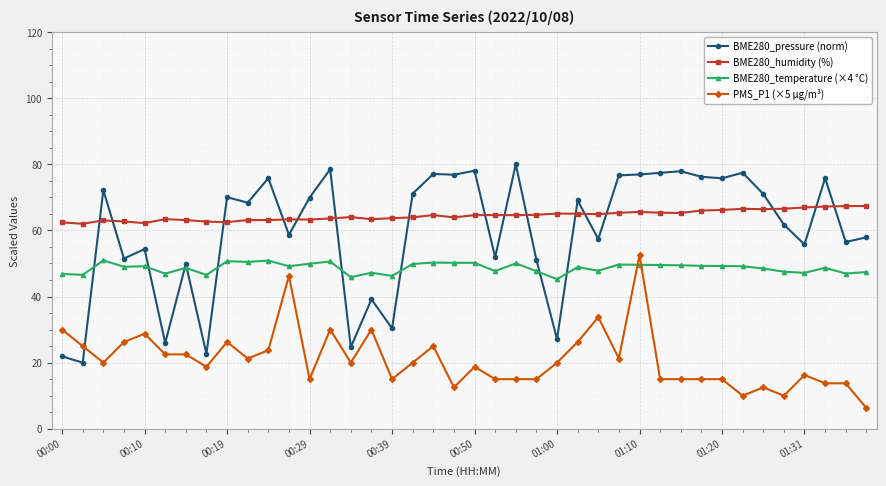

What is the value of the BME280_pressure (norm) point at the 28th from the left?

76.7